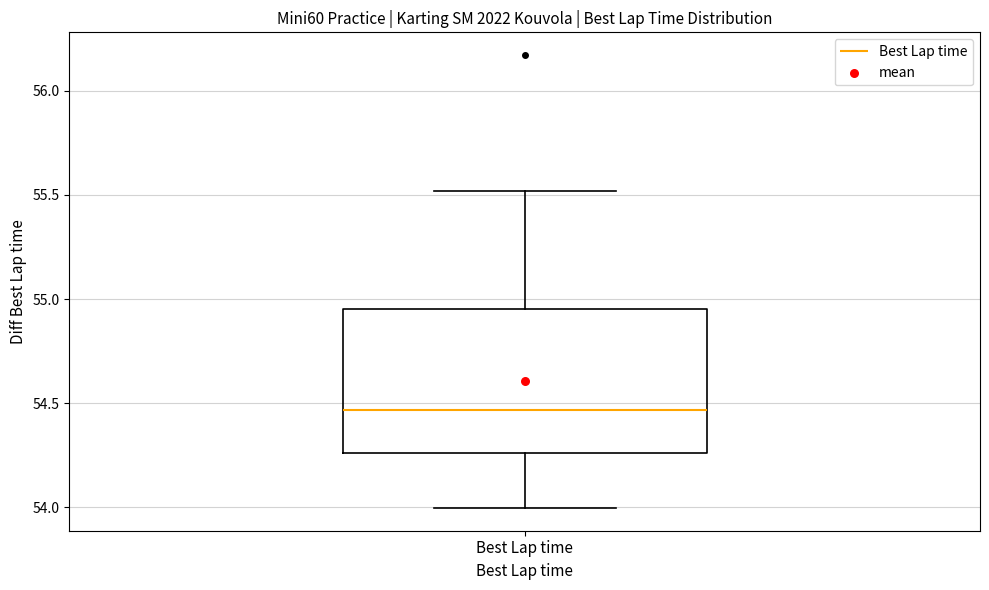

Where is the upper edge of the box for Best Lap time on the y-axis? The values are not printed on the chart, so give them approximately, as read against the axis.

54.95